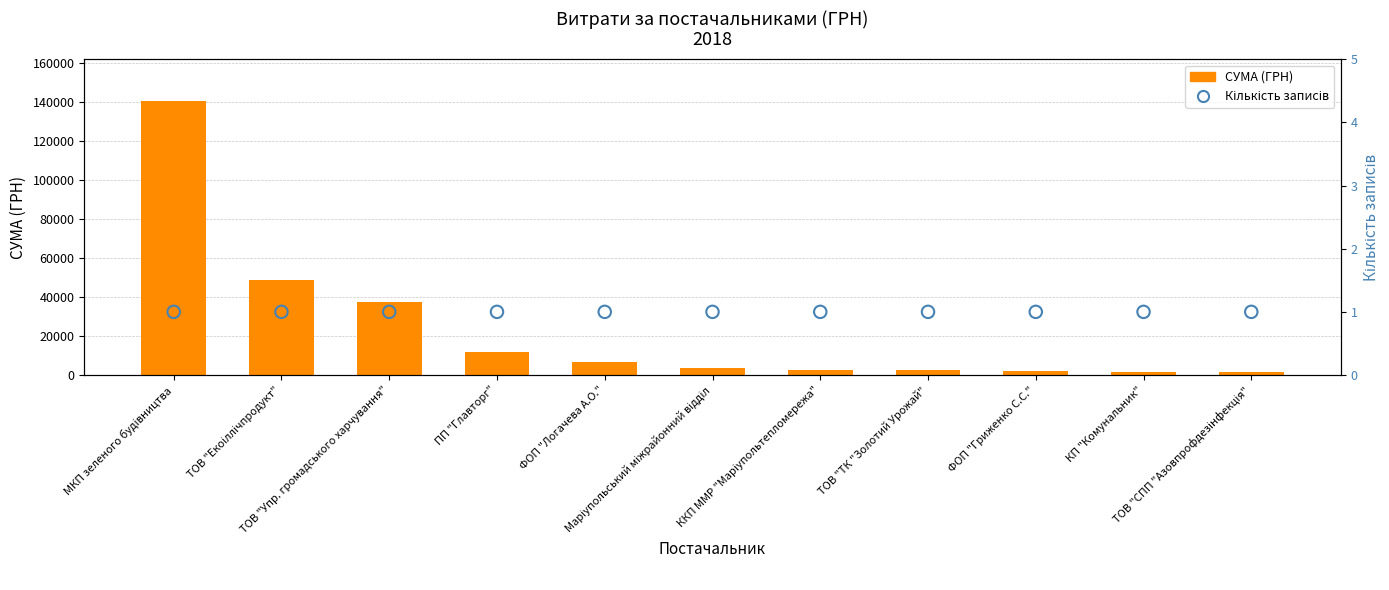

Which series has the largest Y range (max minus min)?

СУМА (ГРН)